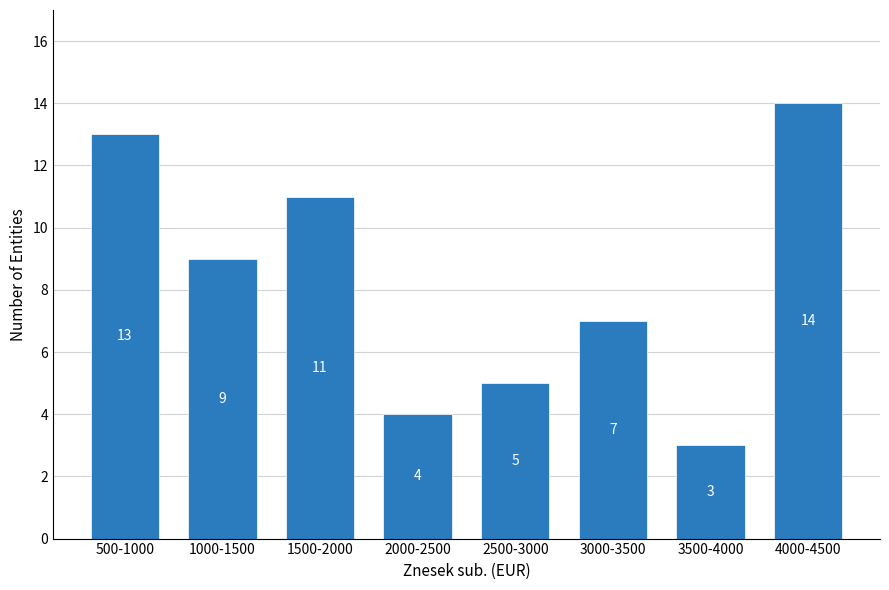

Reading left to right, list all the values displayed in this chart.

500-1000=13	1000-1500=9	1500-2000=11	2000-2500=4	2500-3000=5	3000-3500=7	3500-4000=3	4000-4500=14